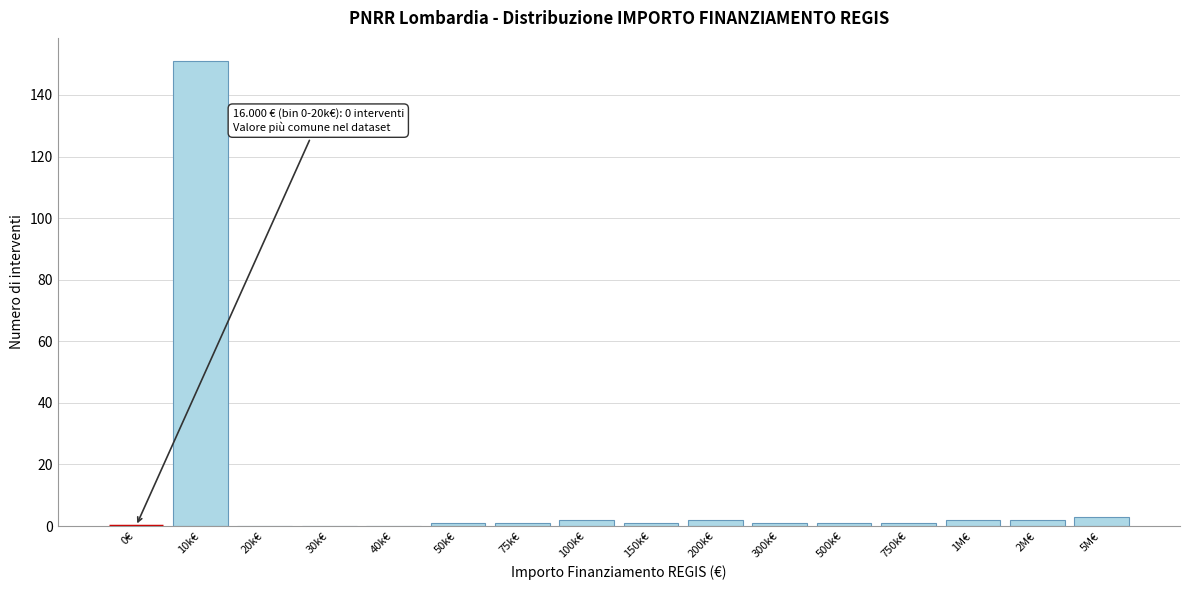

Reading left to right, what are all the values shown in this chart?

0€=0	10k€=151	20k€=0	30k€=0	40k€=0	50k€=1	75k€=1	100k€=2	150k€=1	200k€=2	300k€=1	500k€=1	750k€=1	1M€=2	2M€=2	5M€=3